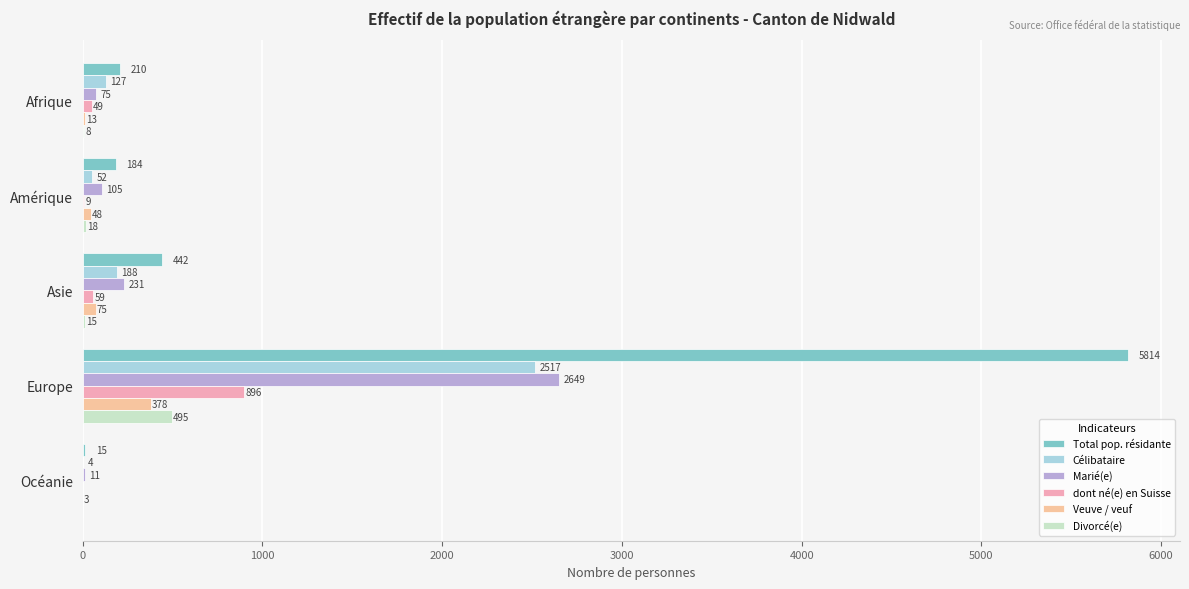

How many series are shown in this chart?

6